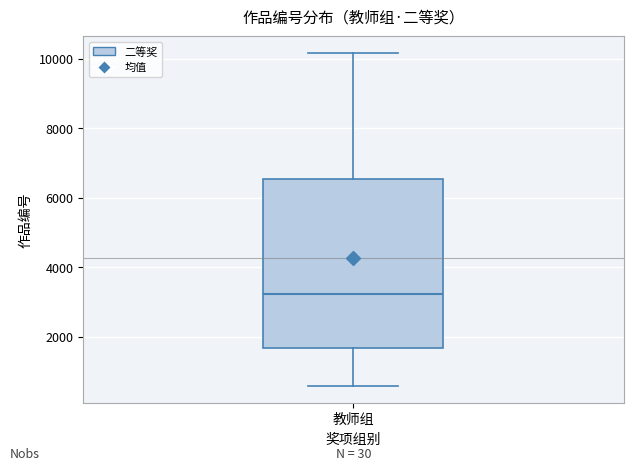

Where is the lower edge of the box for 教师组 on the y-axis? The values are not printed on the chart, so give them approximately, as read against the axis.

1600